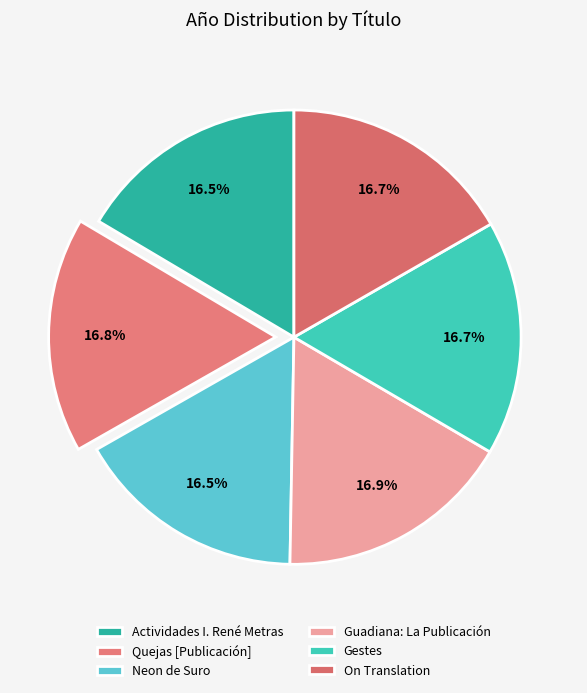

To the nearest percent, what percentage of the pie is Gestes?

17%